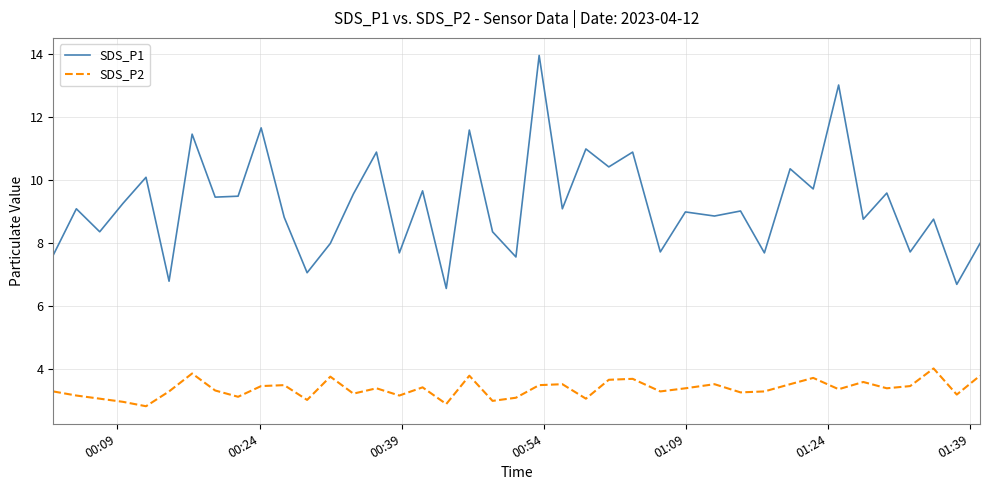

Which series has the widest spread of values?

SDS_P1